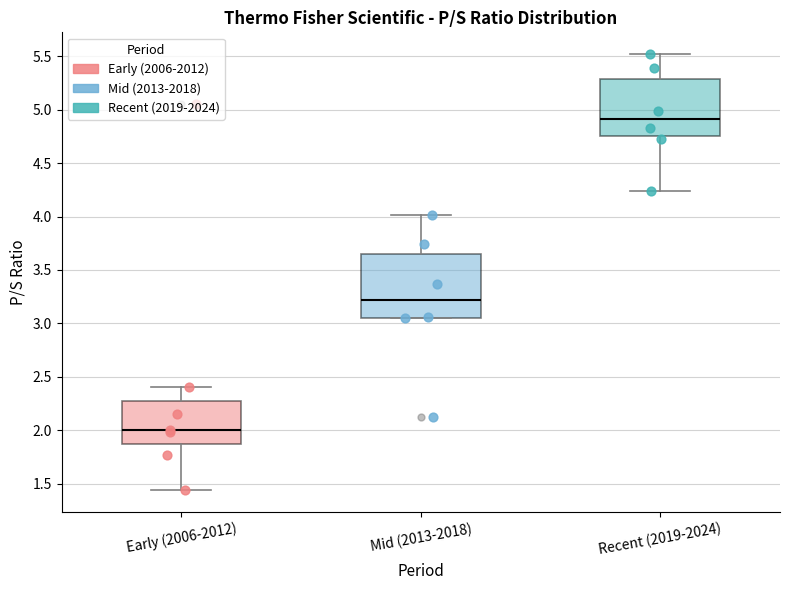

Reading left to right, transcribe this box plot: for each box, give where its median line is, the range the box spans, and where its two whiskers end, as read against the y-axis. The values are not printed on the chart, so give them approximately, as read against the axis.

Early (2006-2012): median 2.00, box 1.90 to 2.30, whiskers 1.45 to 2.40
Mid (2013-2018): median 3.20, box 3.05 to 3.65, whiskers 3.05 to 4.00
Recent (2019-2024): median 4.90, box 4.75 to 5.30, whiskers 4.25 to 5.50